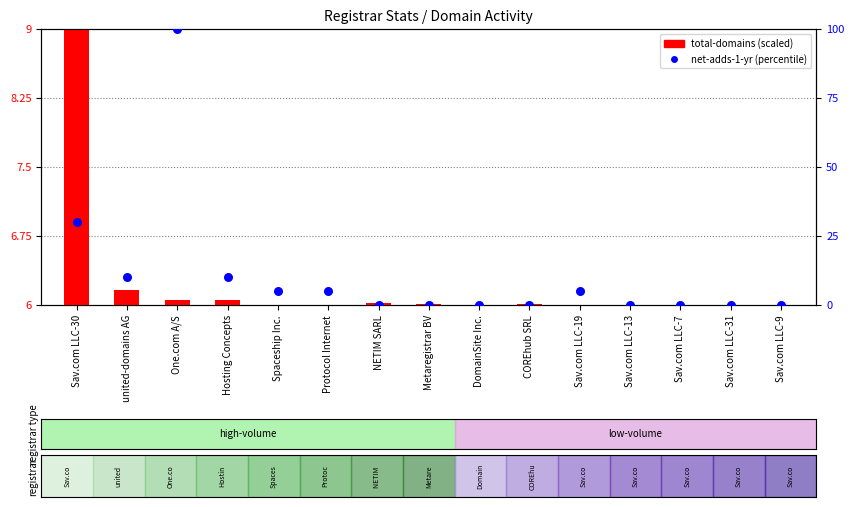

Which series contains the lowest Y value?

net-adds-1-yr (percentile)